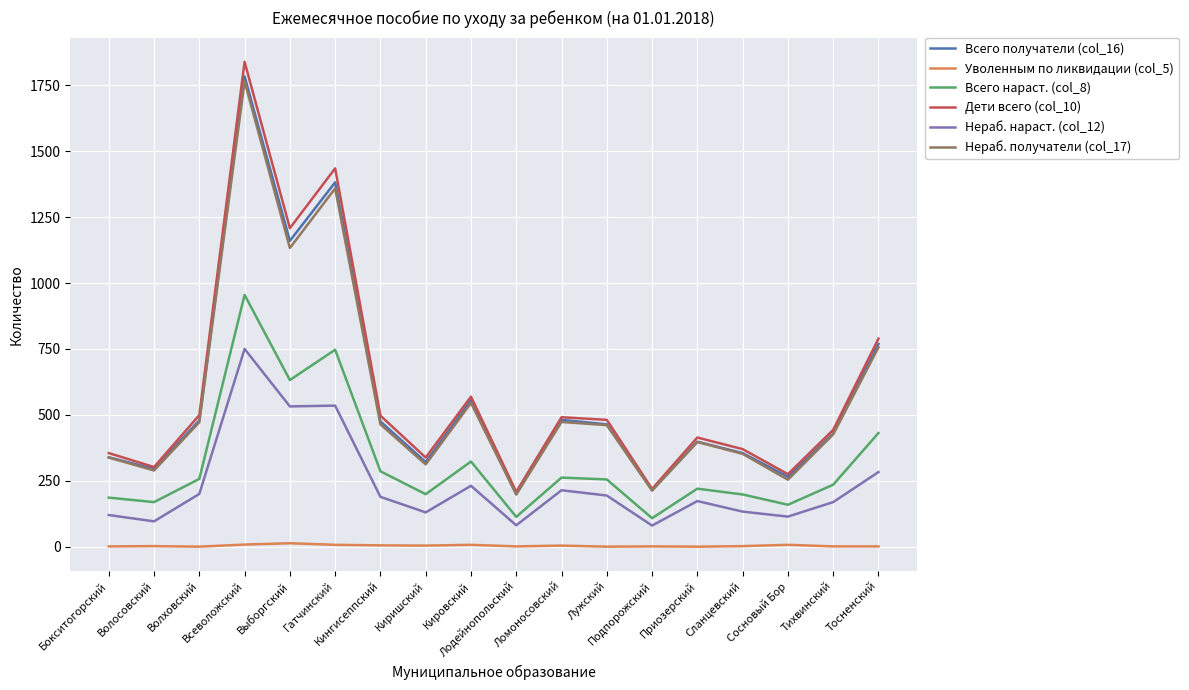

Which series has the largest range (max minus min)?

Дети всего (col_10)